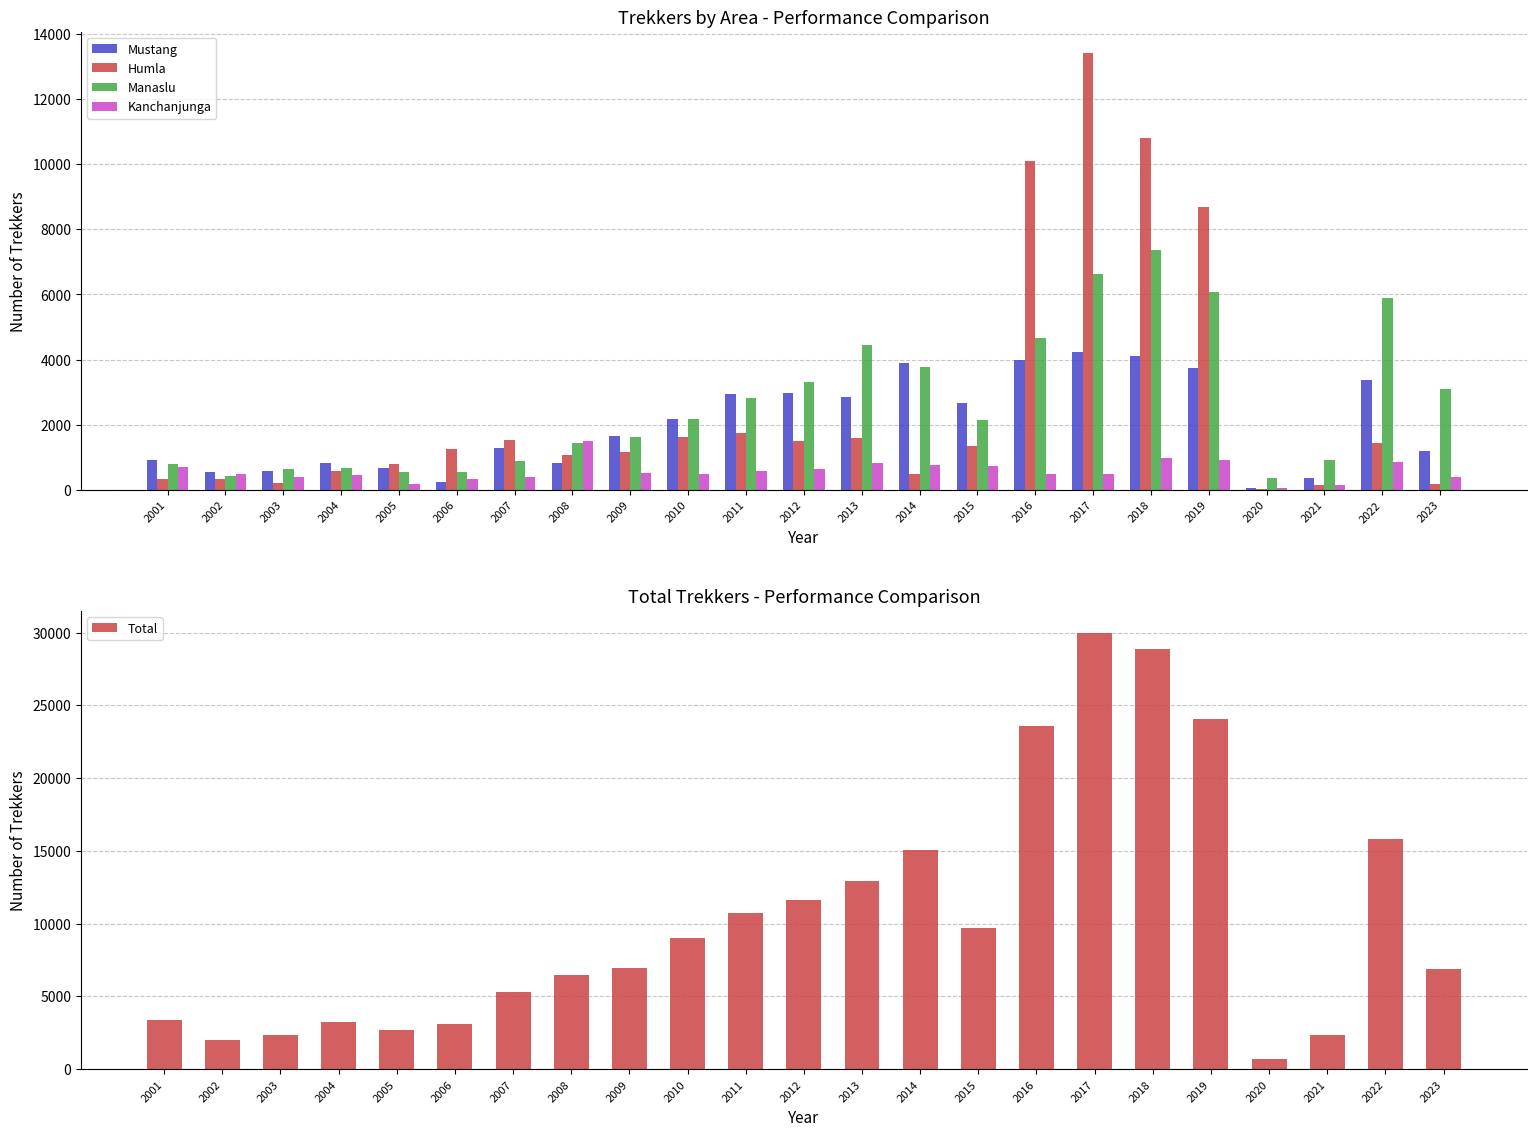

Are the bars horizontal?

No